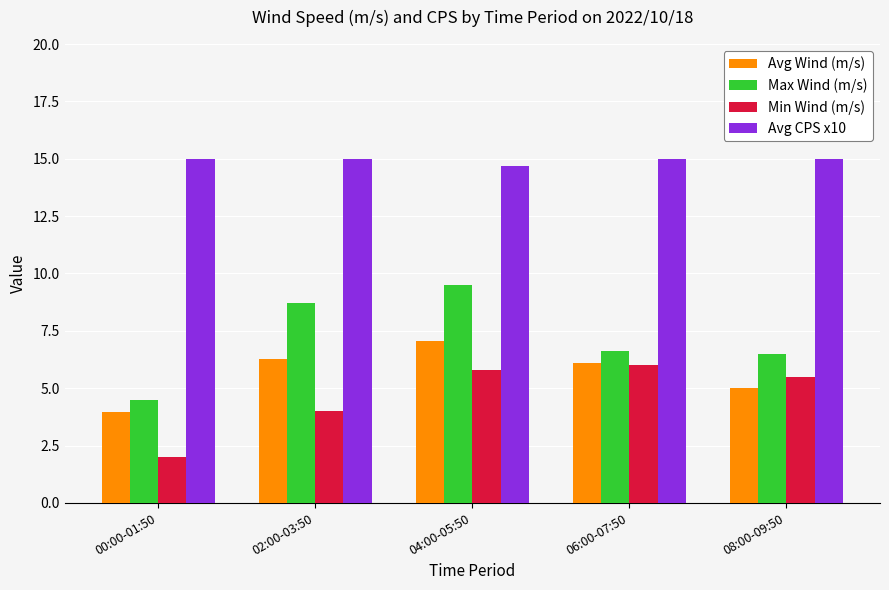

Where is Min Wind (m/s) nearest to the value 4?

02:00-03:50